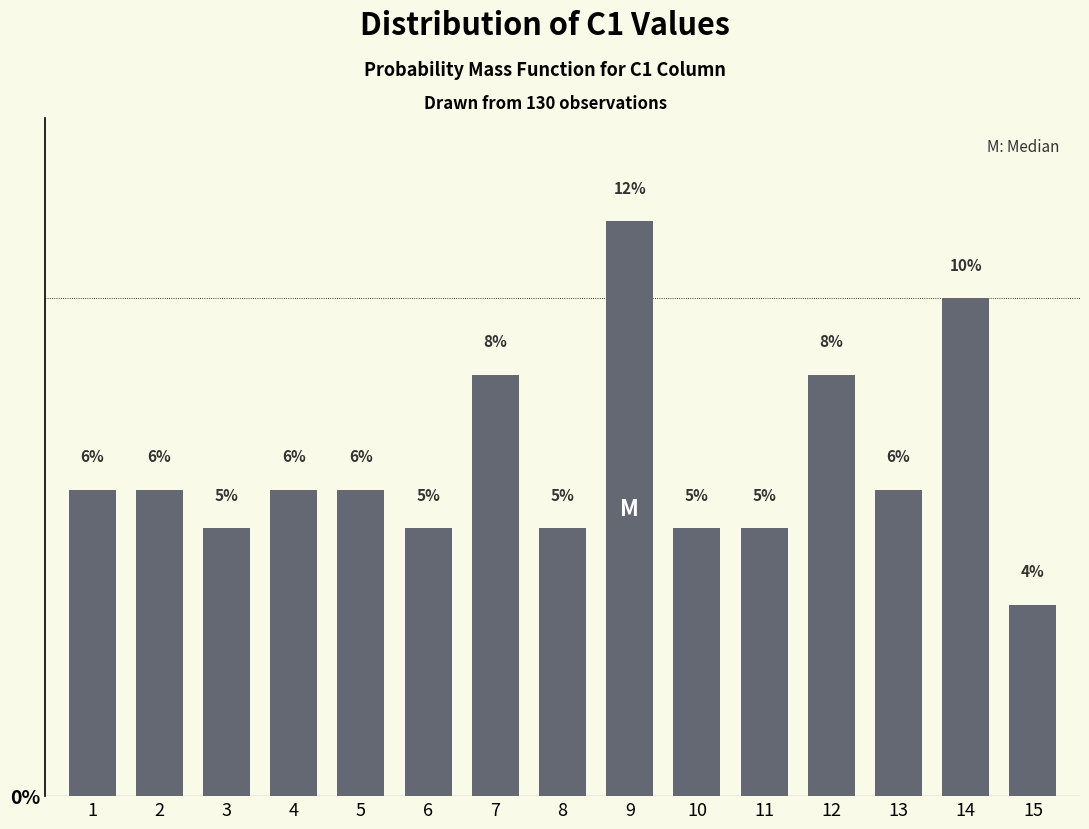

Does the chart contain any negative values?

No